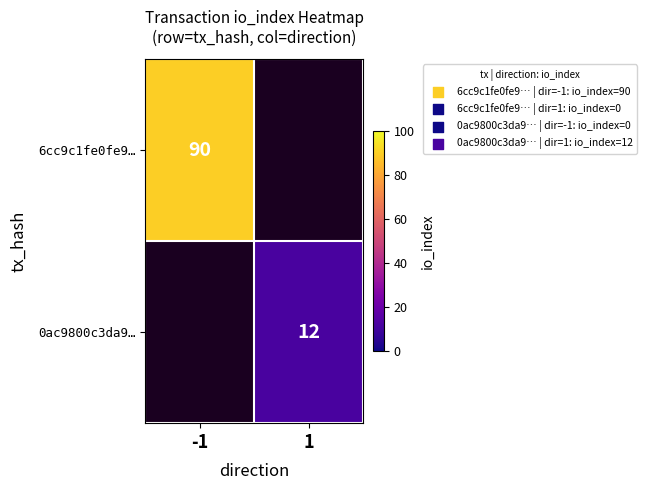

The 0ac9800c3da9… series shows 12 at 1. True or false?

True